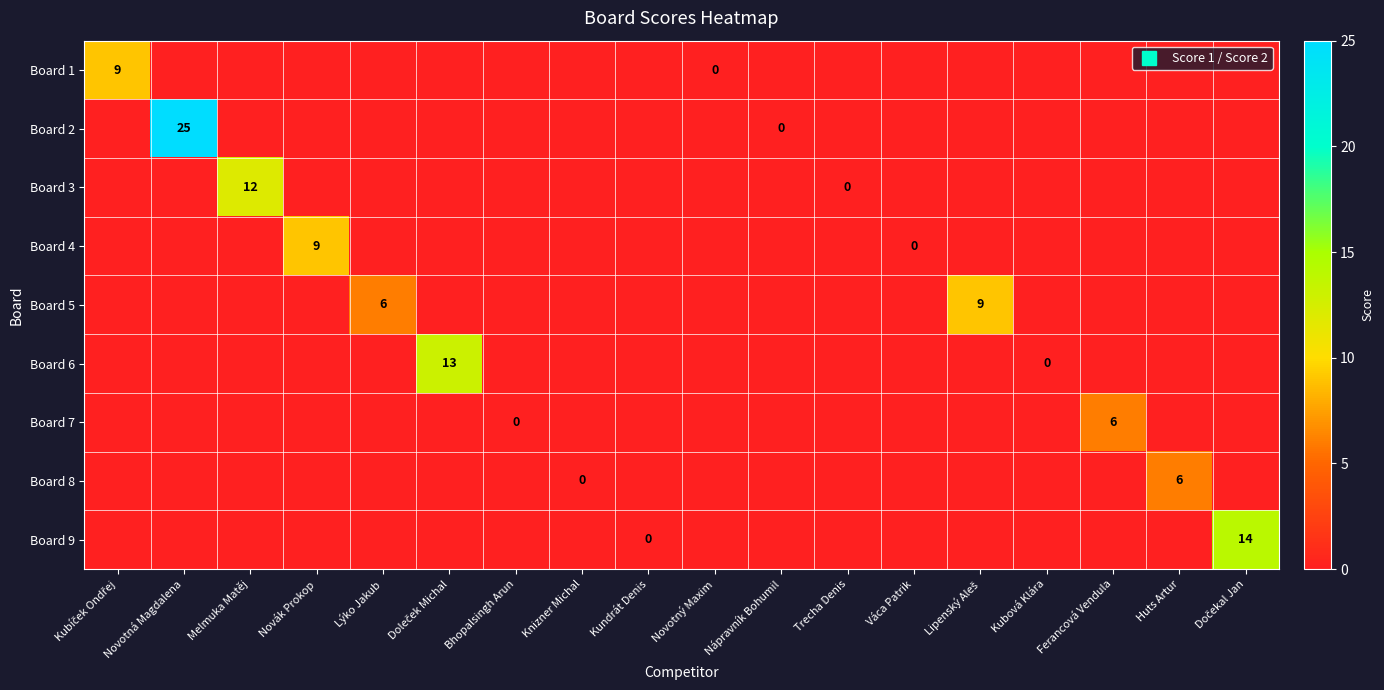

Which has a higher value, Lipenský Aleš or Novák Prokop?

Lipenský Aleš